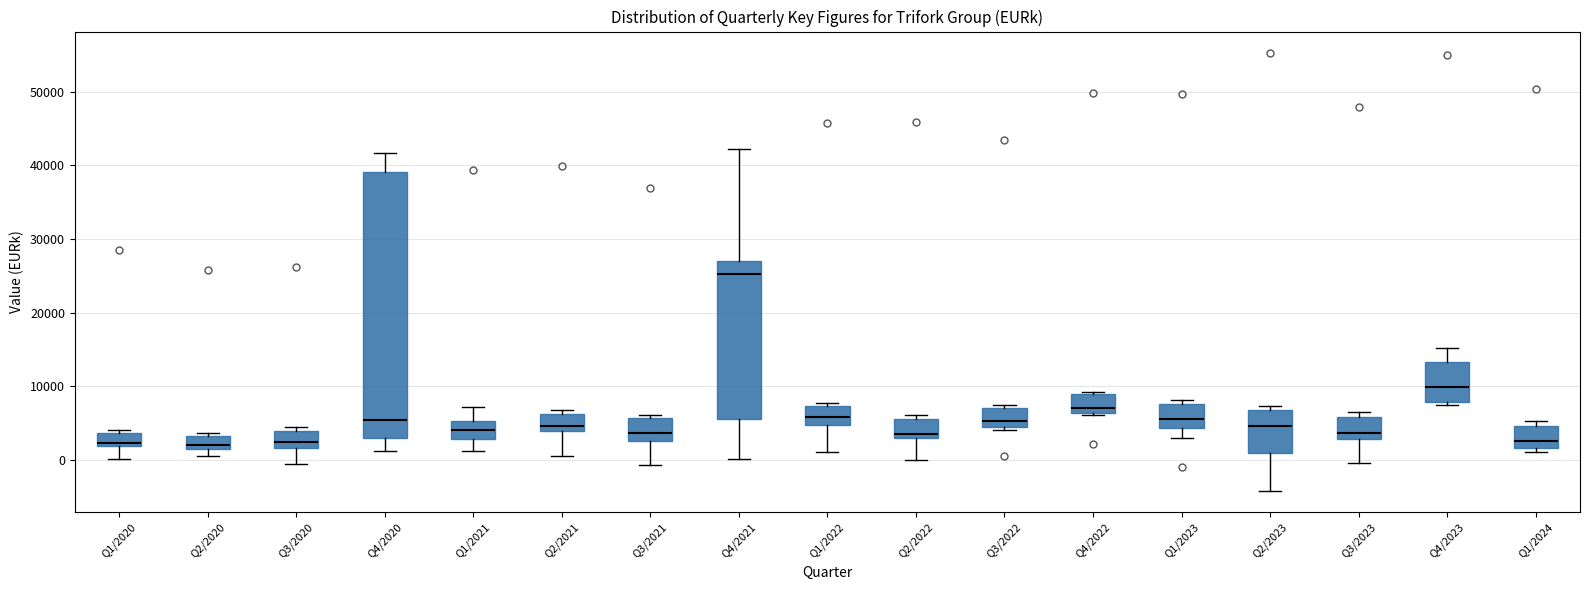

Where does the lower whisker of the box for Q3/2021 end on the y-axis? The values are not printed on the chart, so give them approximately, as read against the axis.

-1000